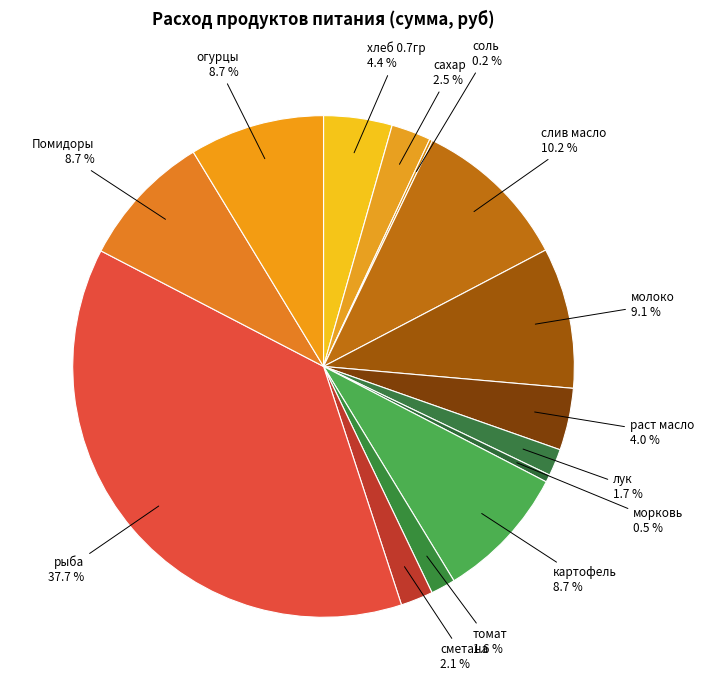

Combined, do картофель and слив масло account for over 50%?

No